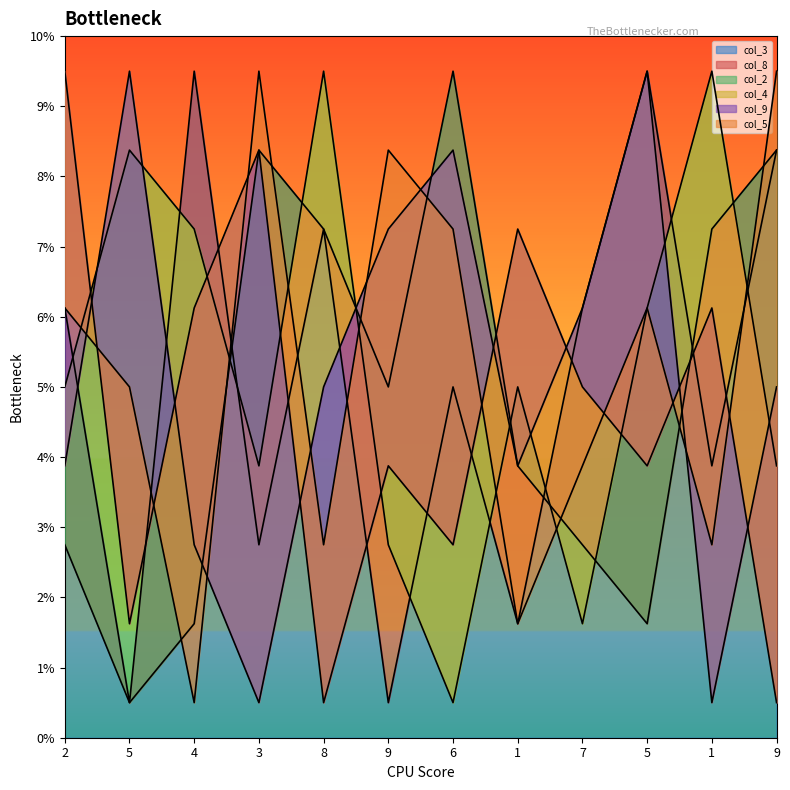

List the labels in order of col_5 value, smallest first.

4, 1, 8, 1, 7, 5, 2, 5, 6, 9, 3, 9